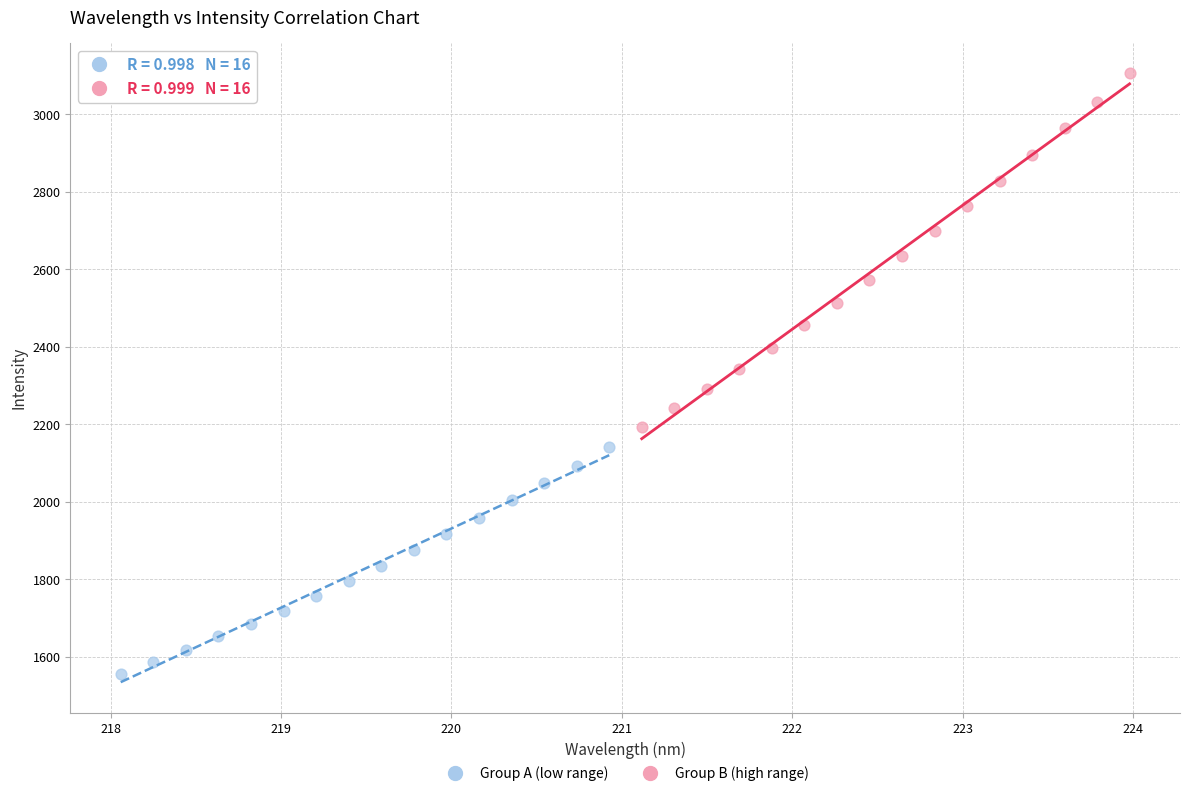

What are all the series names shown in the legend?

Group A (low range), Group B (high range)